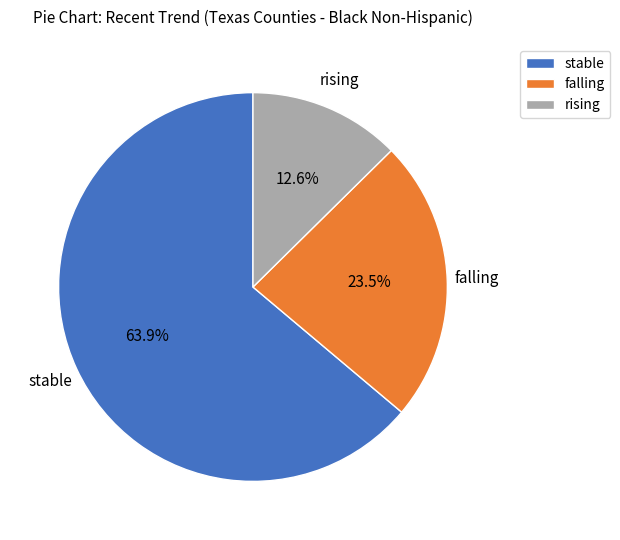

Which category has the biggest portion of the pie?

stable